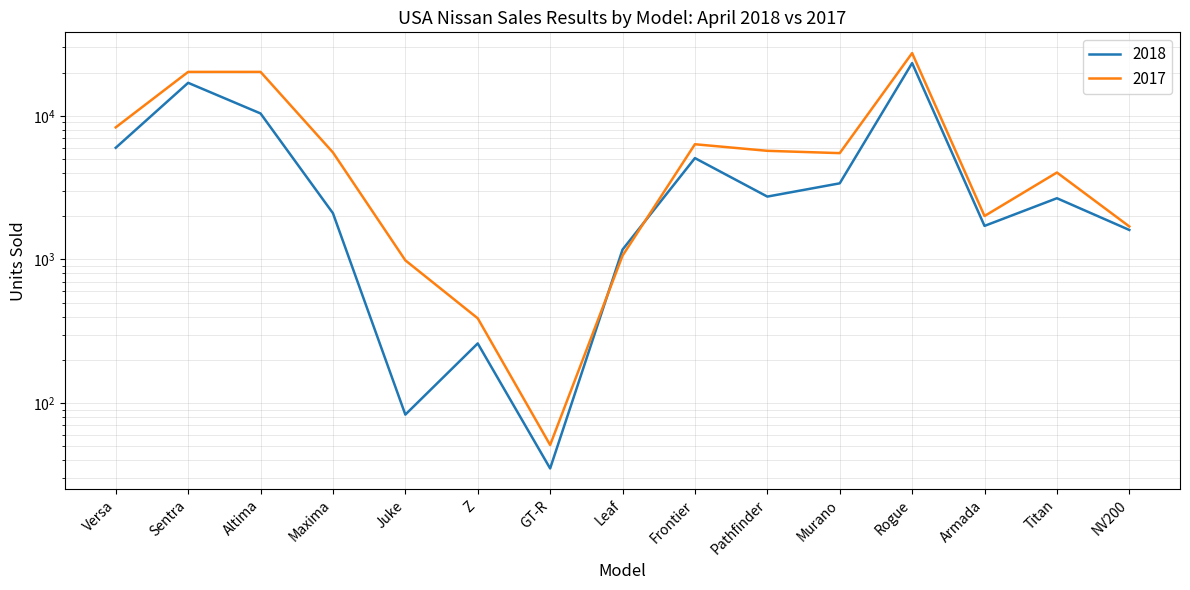

The 2017 series shows 6347 at Frontier. True or false?

True